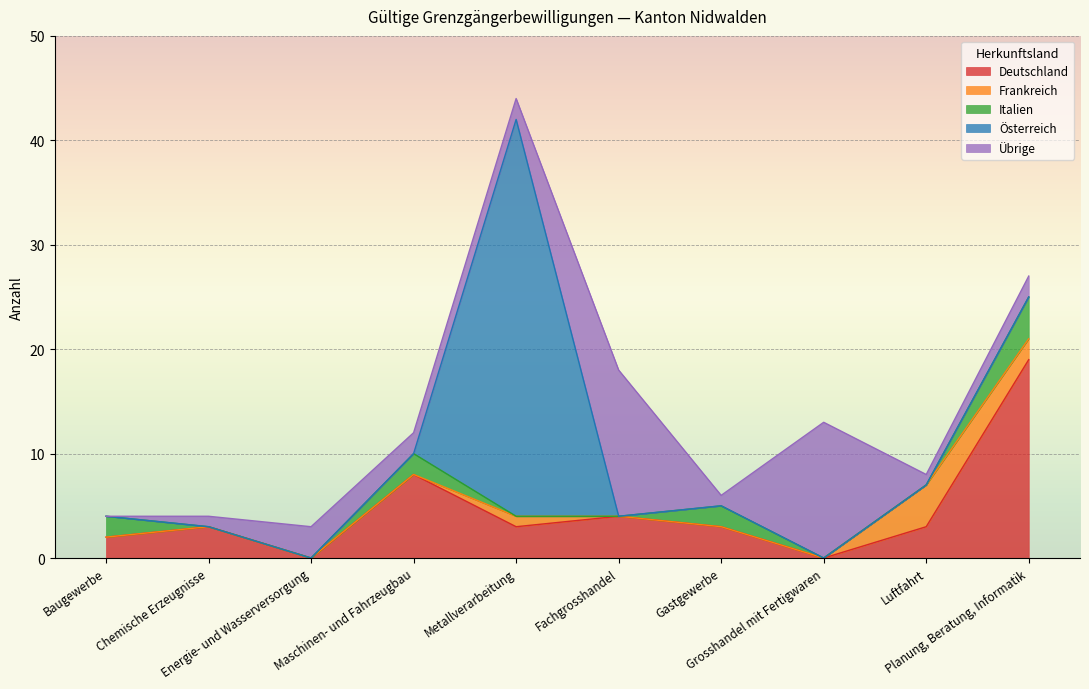

Between Baugewerbe and Luftfahrt, which series saw the biggest shift?

Frankreich